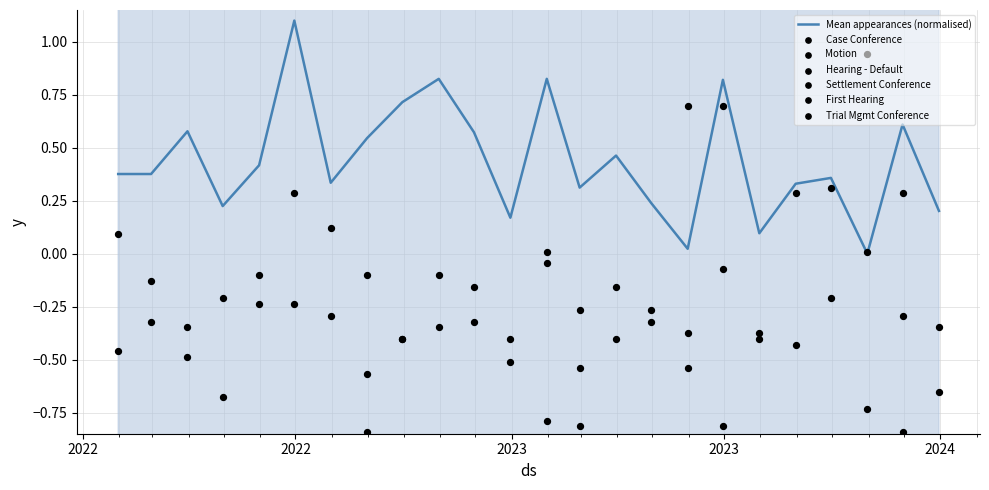

Which series reaches the minimum Y coordinate?

First Hearing